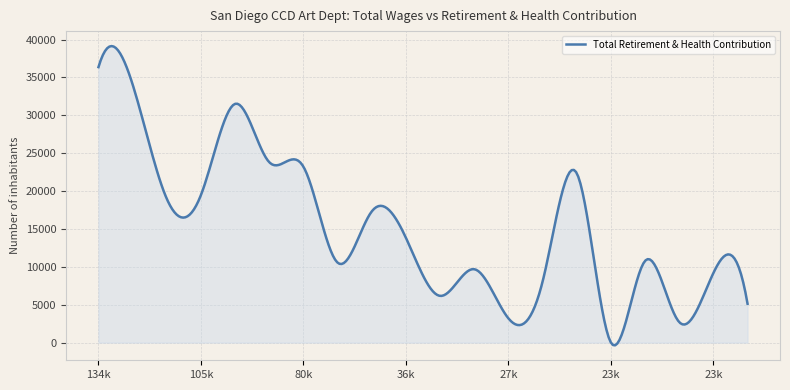

How many lines are shown in the chart?

1